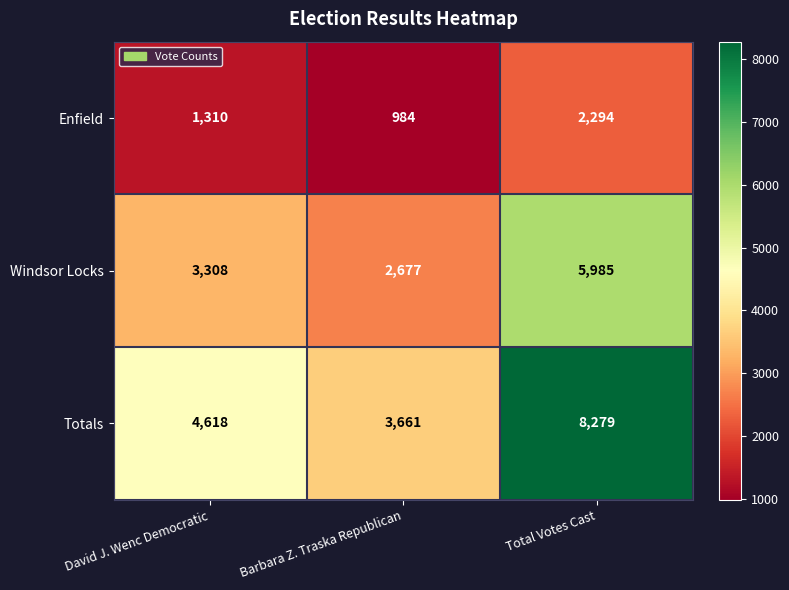

What is the total value across all series at David J. Wenc Democratic?

9236